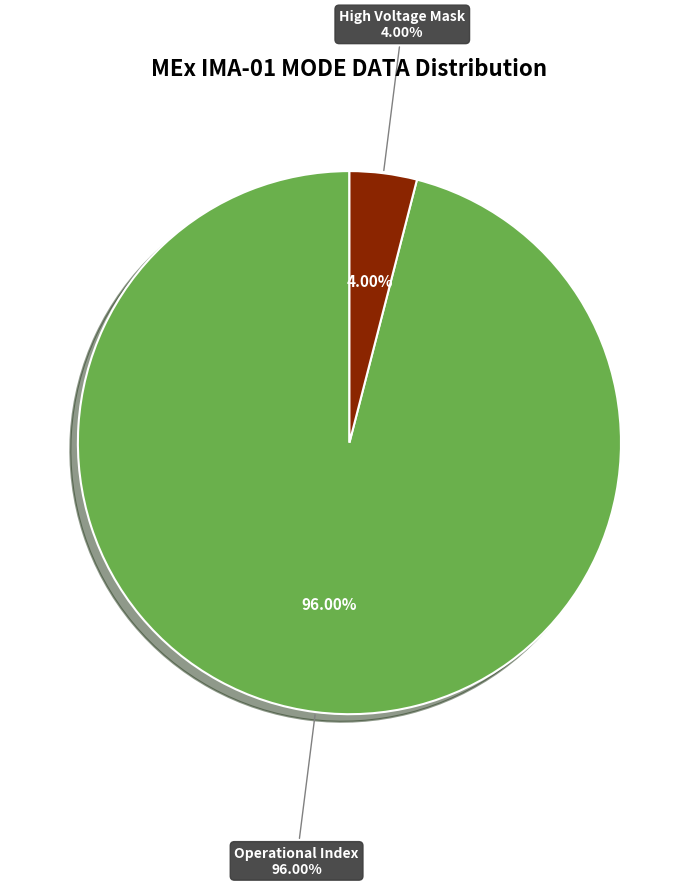

Which category accounts for the majority?

Operational Index